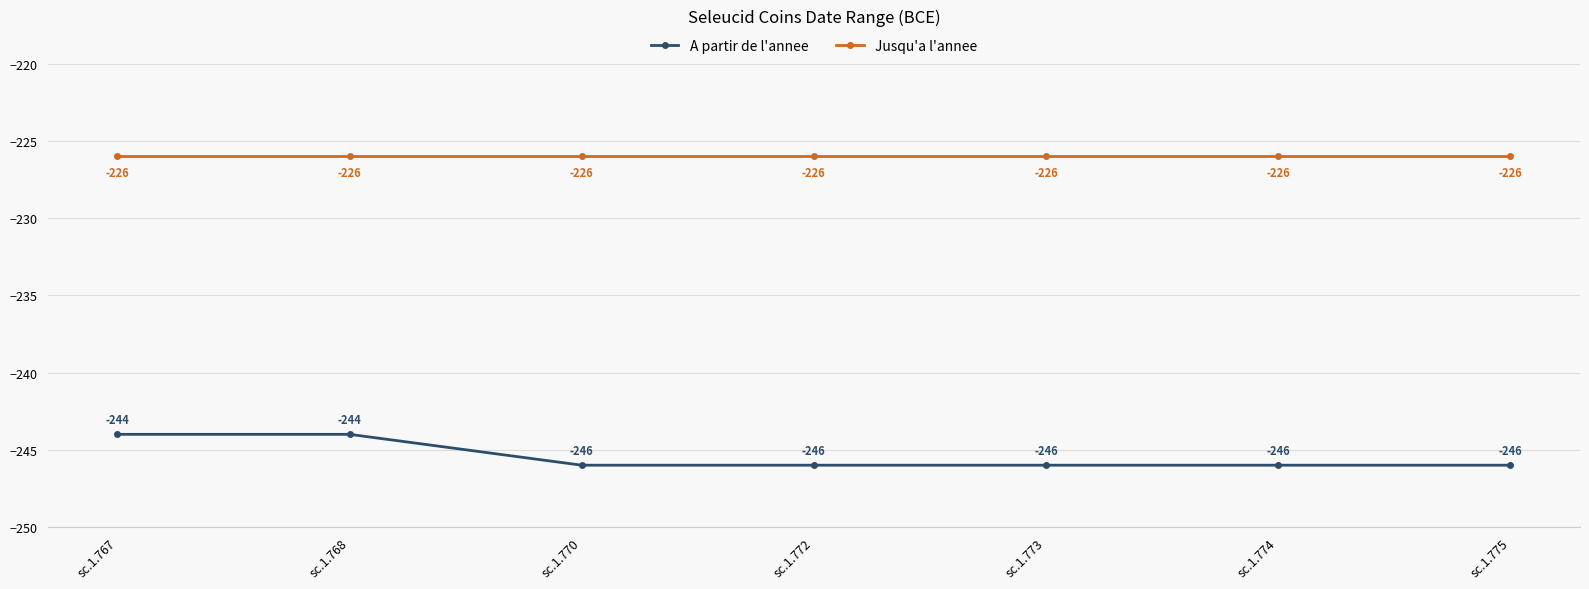

Reading left to right, list all the values displayed in this chart.

A partir de l'annee: sc.1.767=-244	sc.1.768=-244	sc.1.770=-246	sc.1.772=-246	sc.1.773=-246	sc.1.774=-246	sc.1.775=-246
Jusqu'a l'annee: sc.1.767=-226	sc.1.768=-226	sc.1.770=-226	sc.1.772=-226	sc.1.773=-226	sc.1.774=-226	sc.1.775=-226